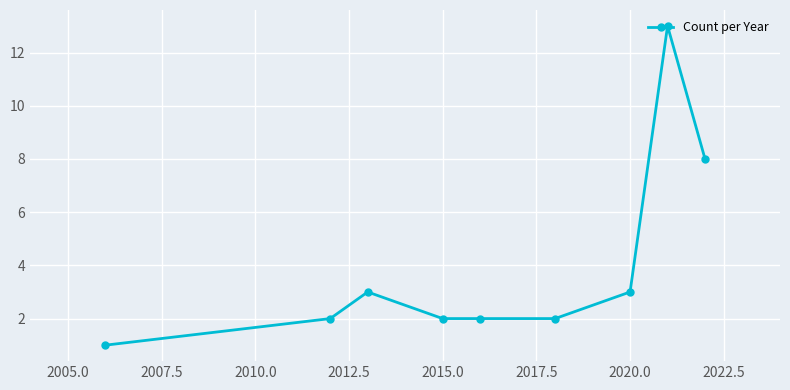

What is the average value?

4